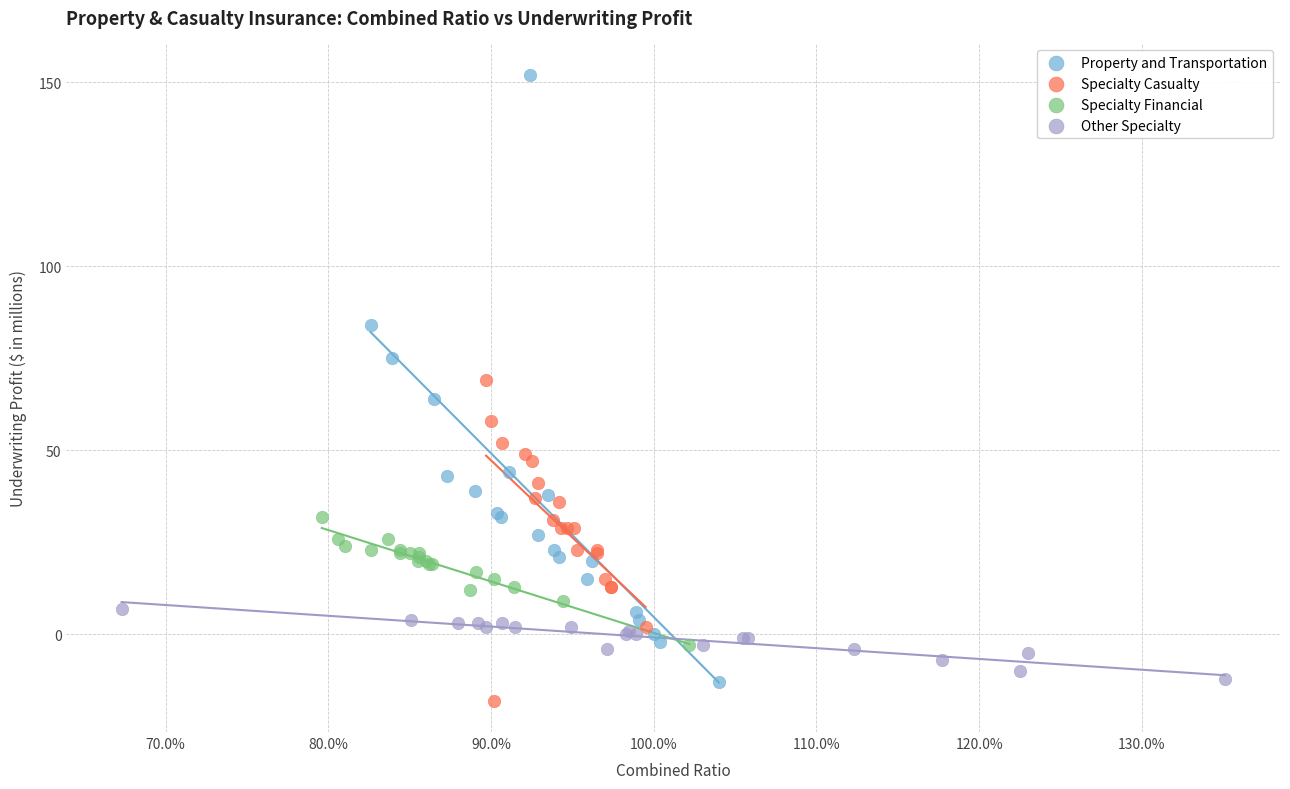

Which series has the largest Y range (max minus min)?

Property and Transportation